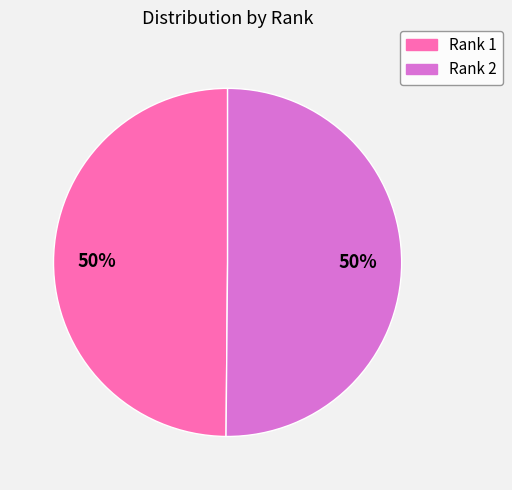

Do Rank 1 and Rank 2 together represent more than half of the pie?

Yes